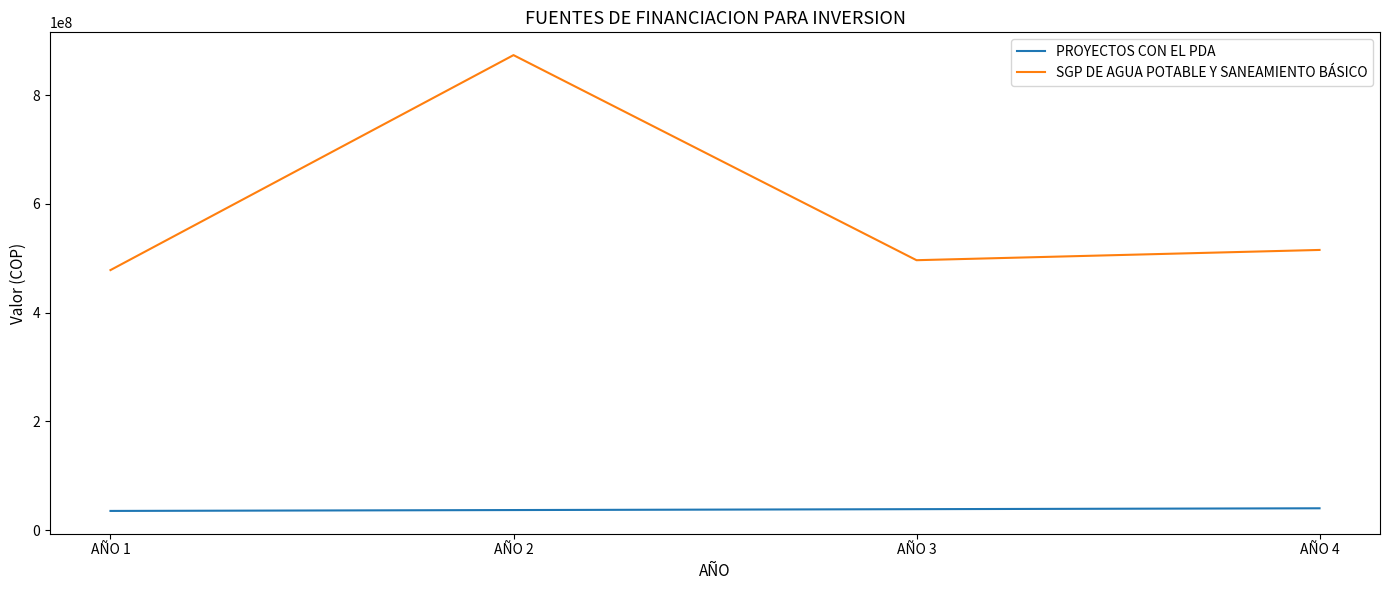

Read the PROYECTOS CON EL PDA value at AÑO 1, to the nearest 100.

35309000